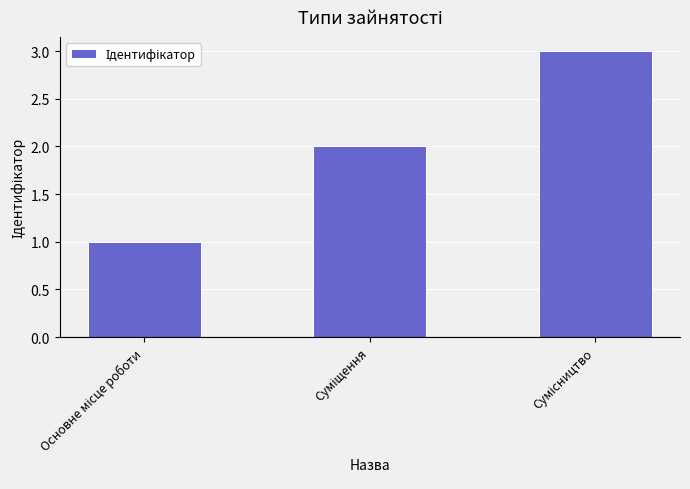

What is the greatest value displayed?

3